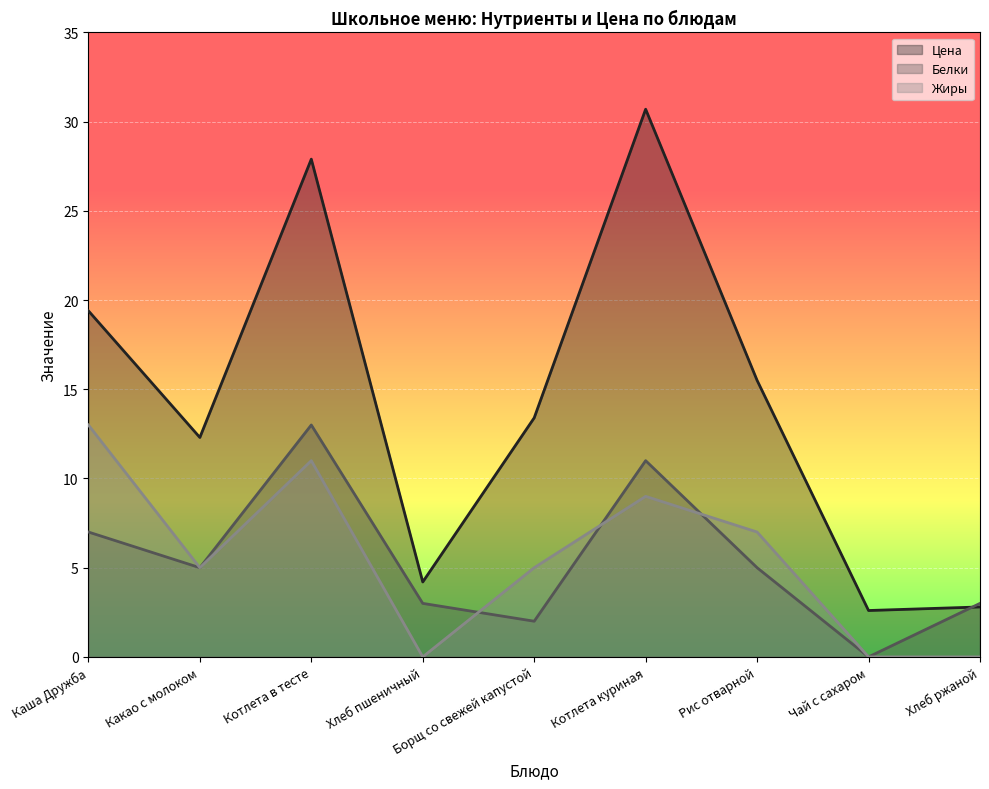

How many Жиры values are between 0 and 9?

7